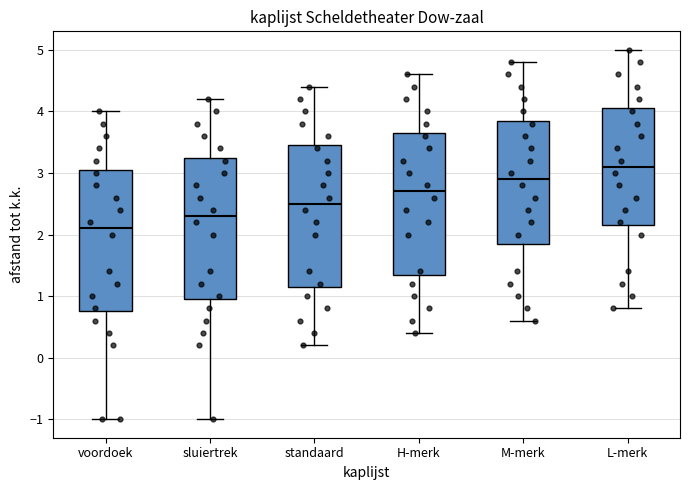

Which box's median line is the lowest?

voordoek